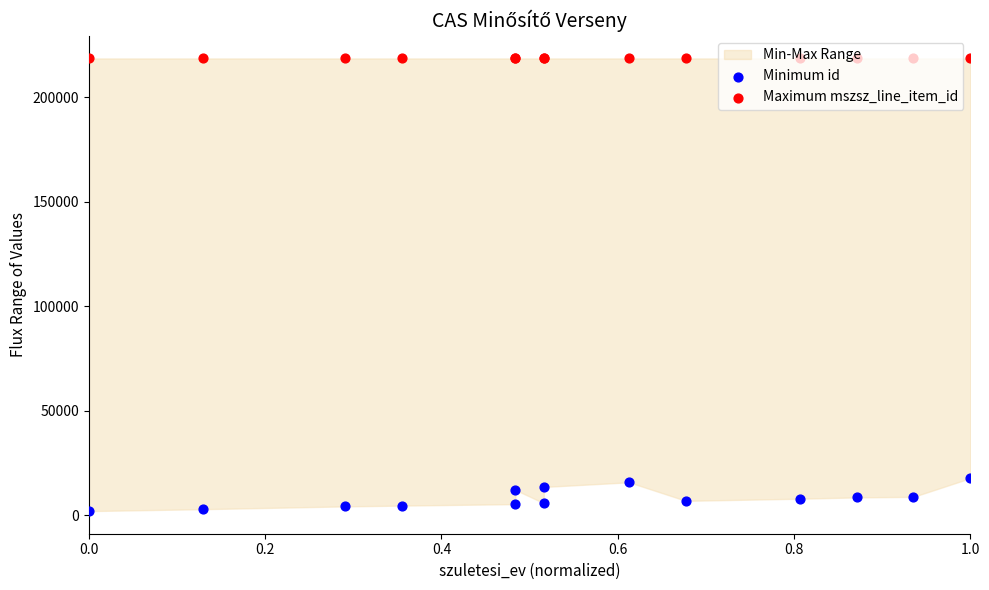

At which category is the sum across all series the highest?

1.0